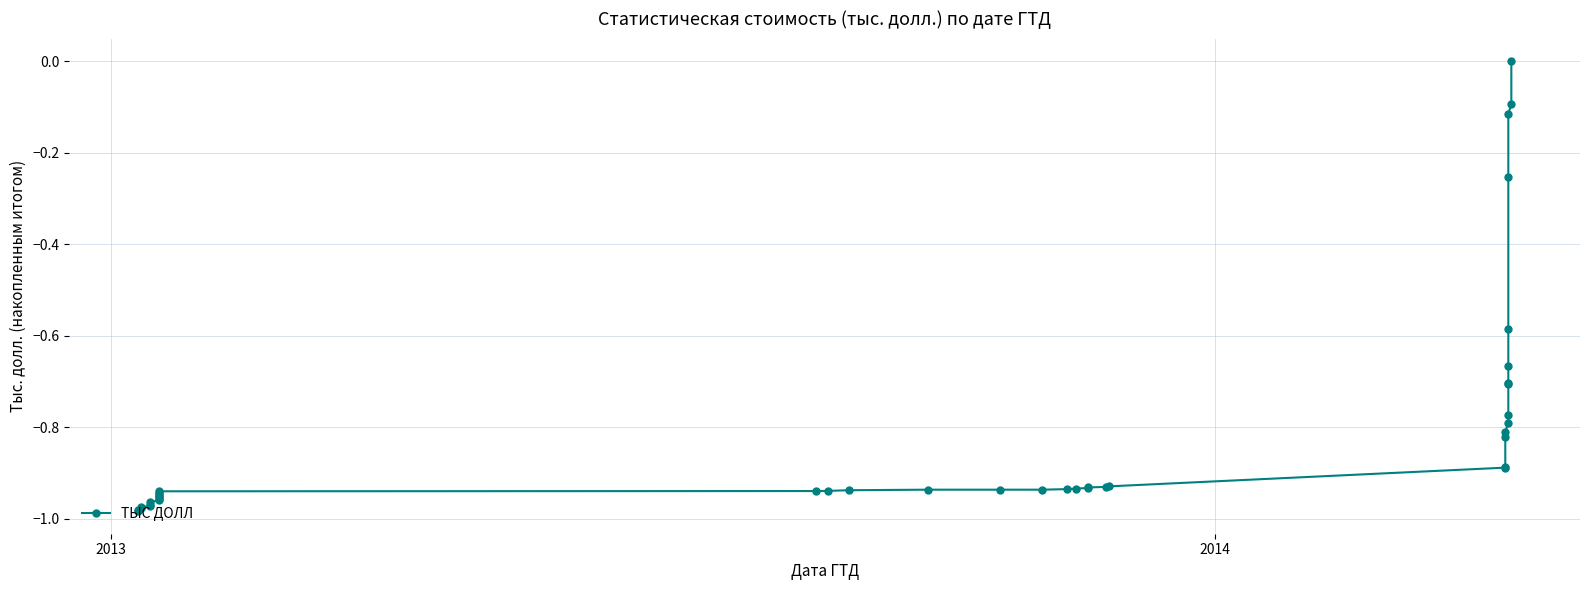

What is the difference between the second highest and minimum values?

0.9